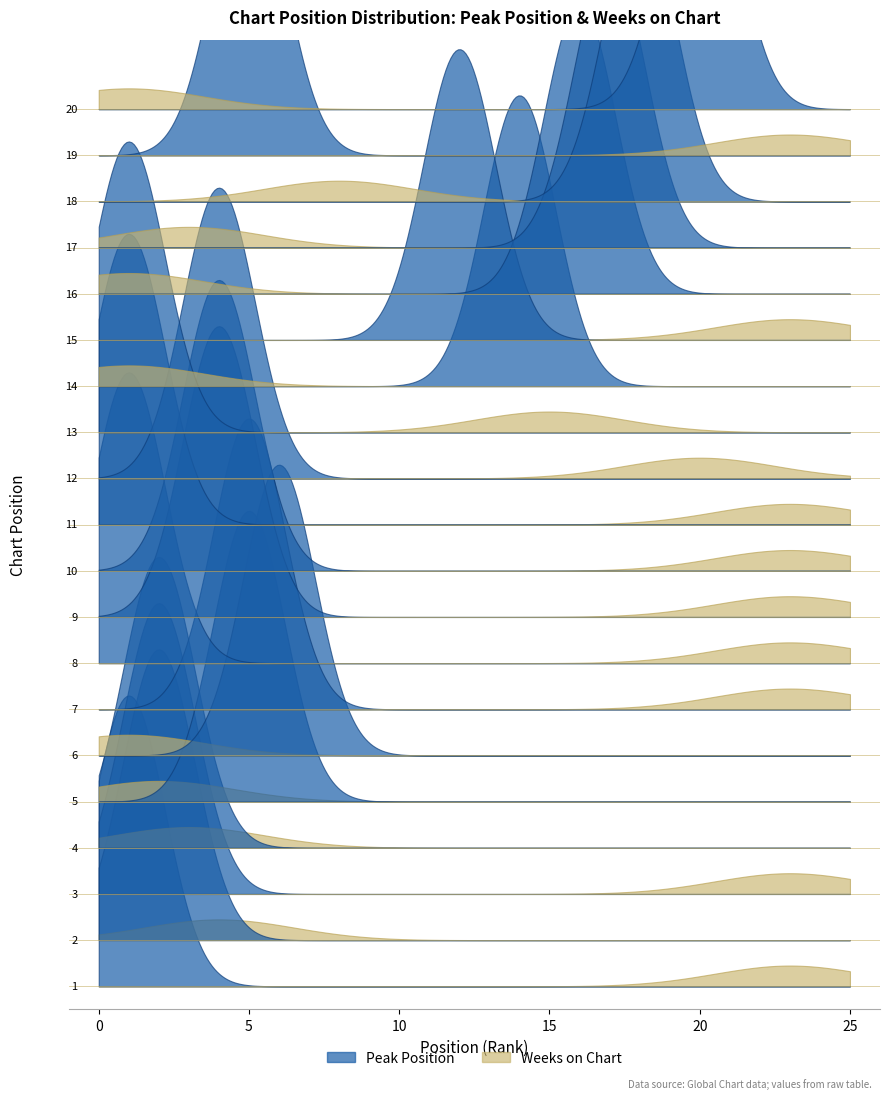

Where is the first local maximum for Weeks on Chart?

3